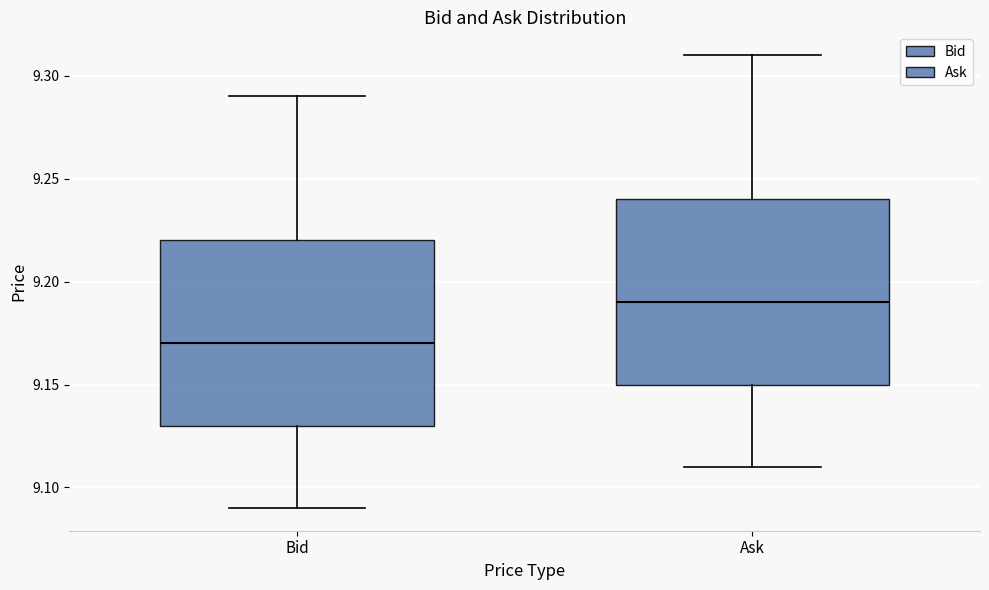

Which box's median line is the lowest?

Bid